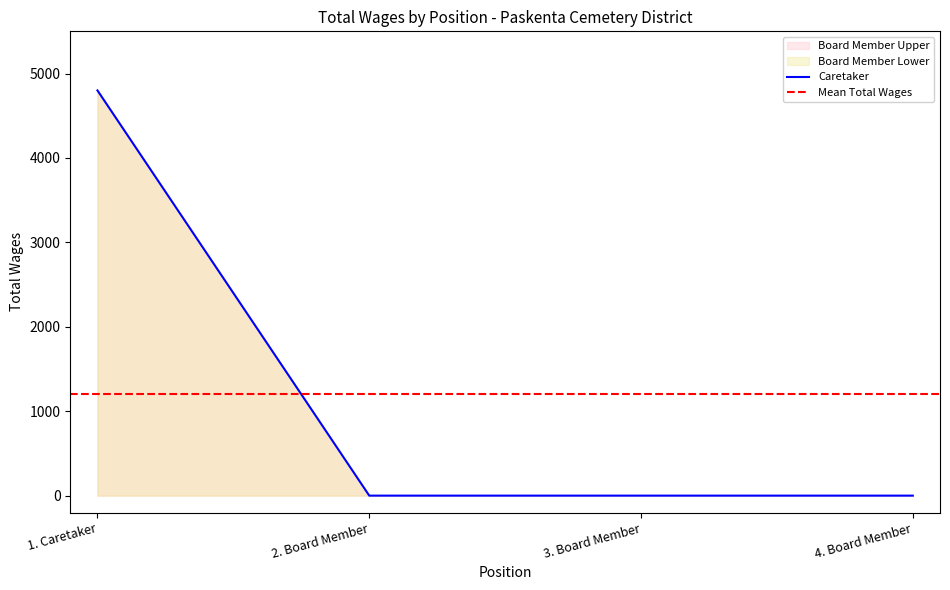

True or false: Board Member Upper has a value of 4800 at 1. Caretaker.

True